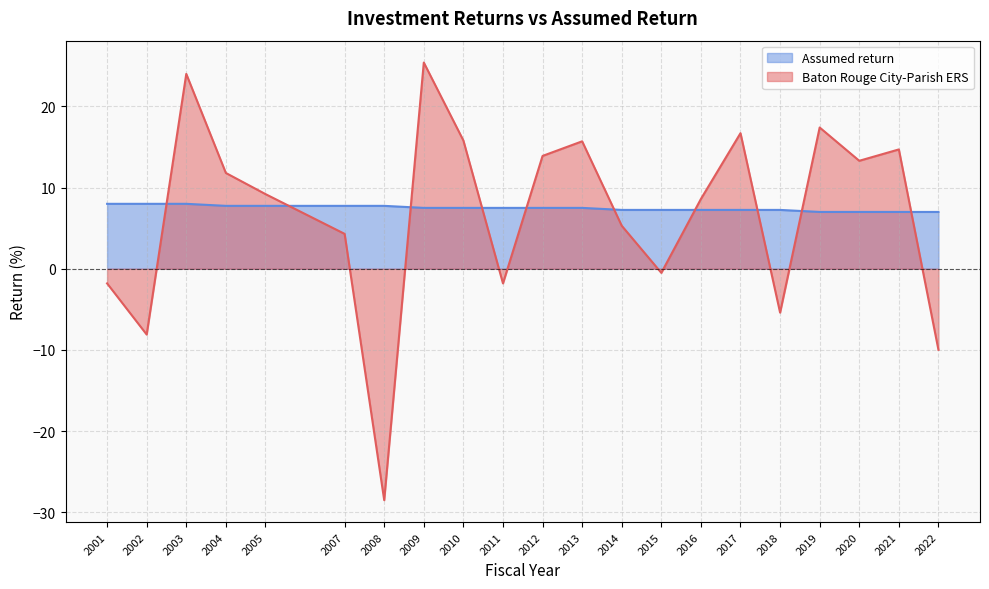

Read the Assumed return value at 2007.

7.8